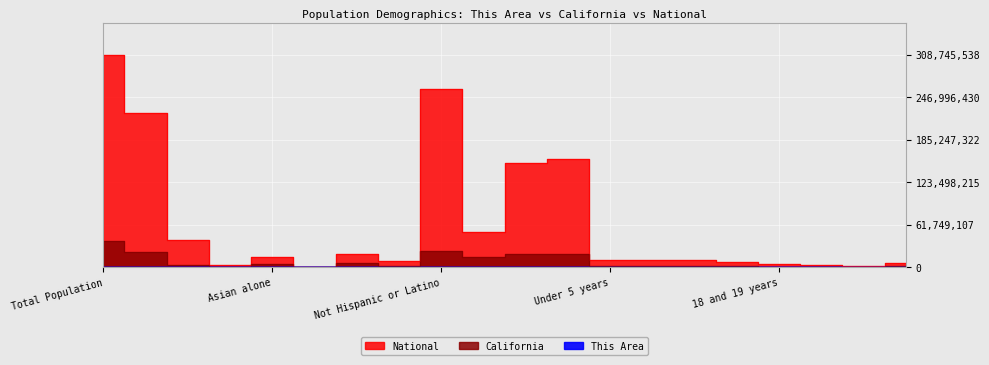

True or false: This Area and California cross at least once.

False